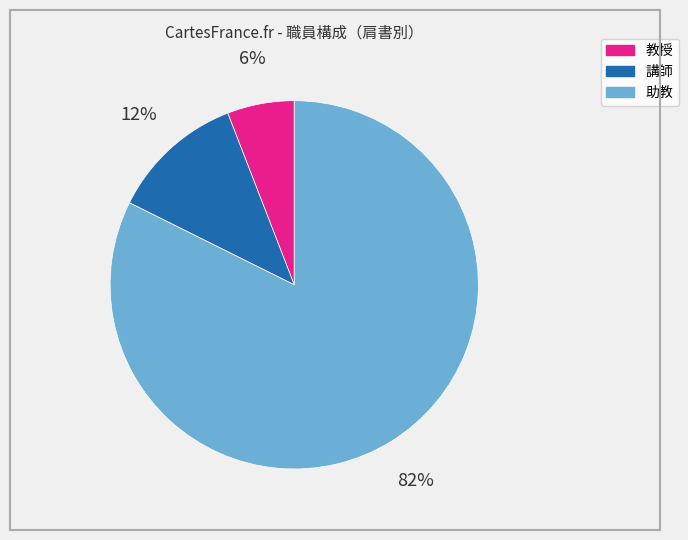

To the nearest percent, what is the difference between the largest and smallest slice percentages?

76%